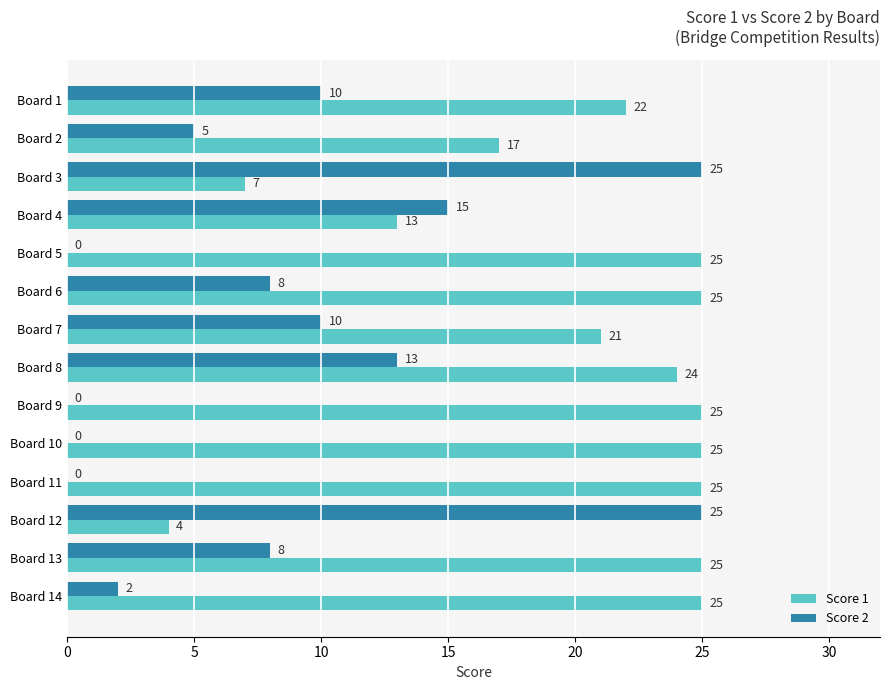

At which label is Score 2 closest to 12?

Board 8